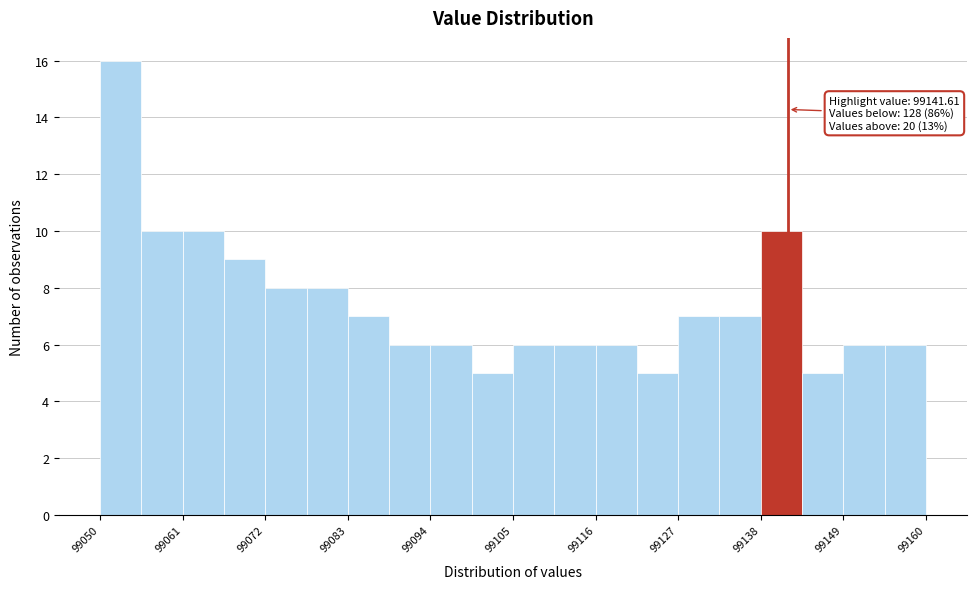

Around what value on the x-axis is the tallest bar? Give the approximate position of its centre, as read against the axis.

99052